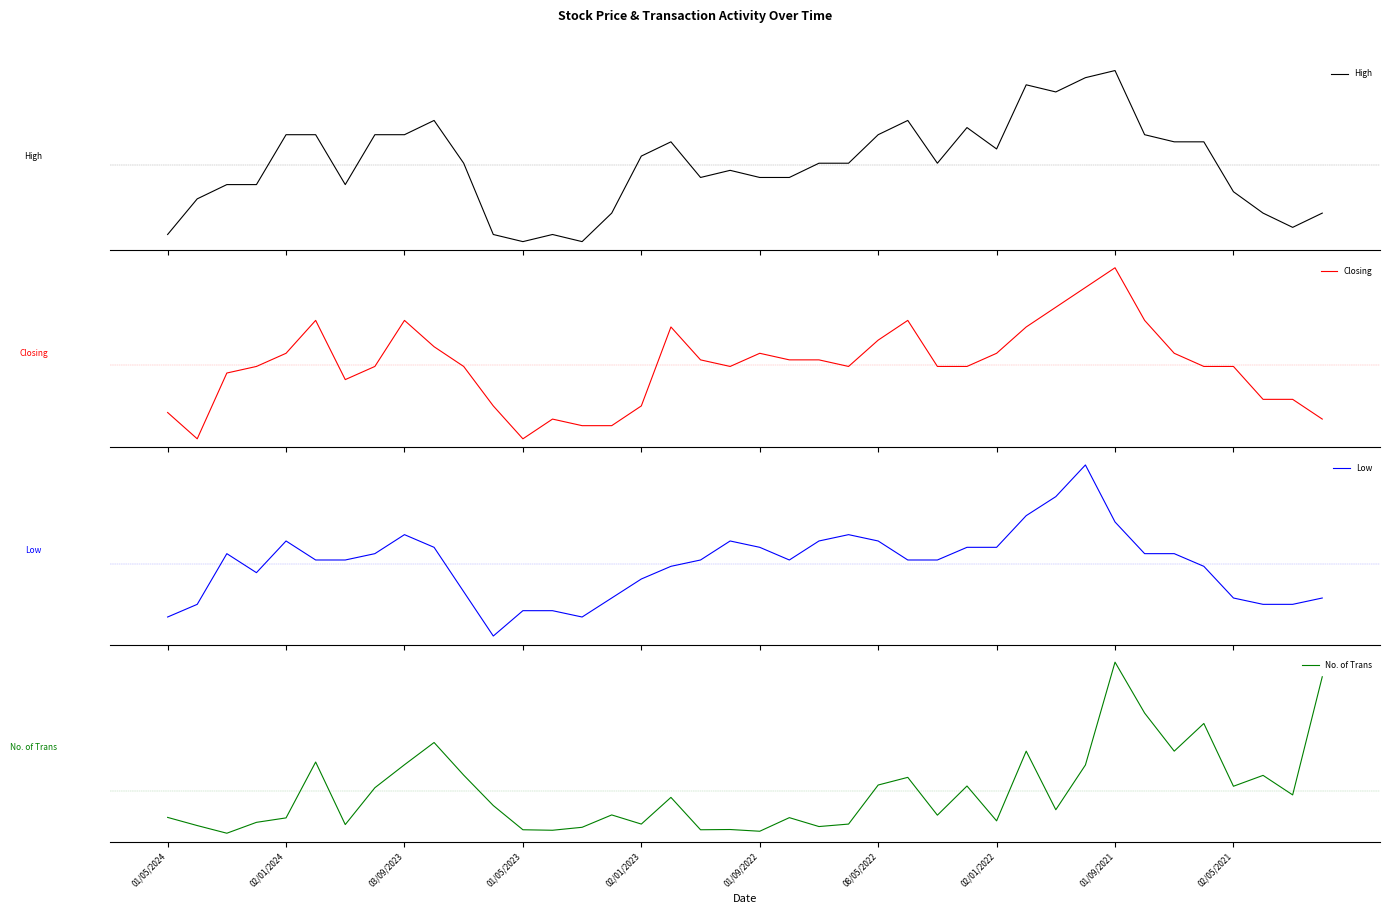

Rank the series at 25 from lowest to highest value.

Low, No. of Trans, Closing, High